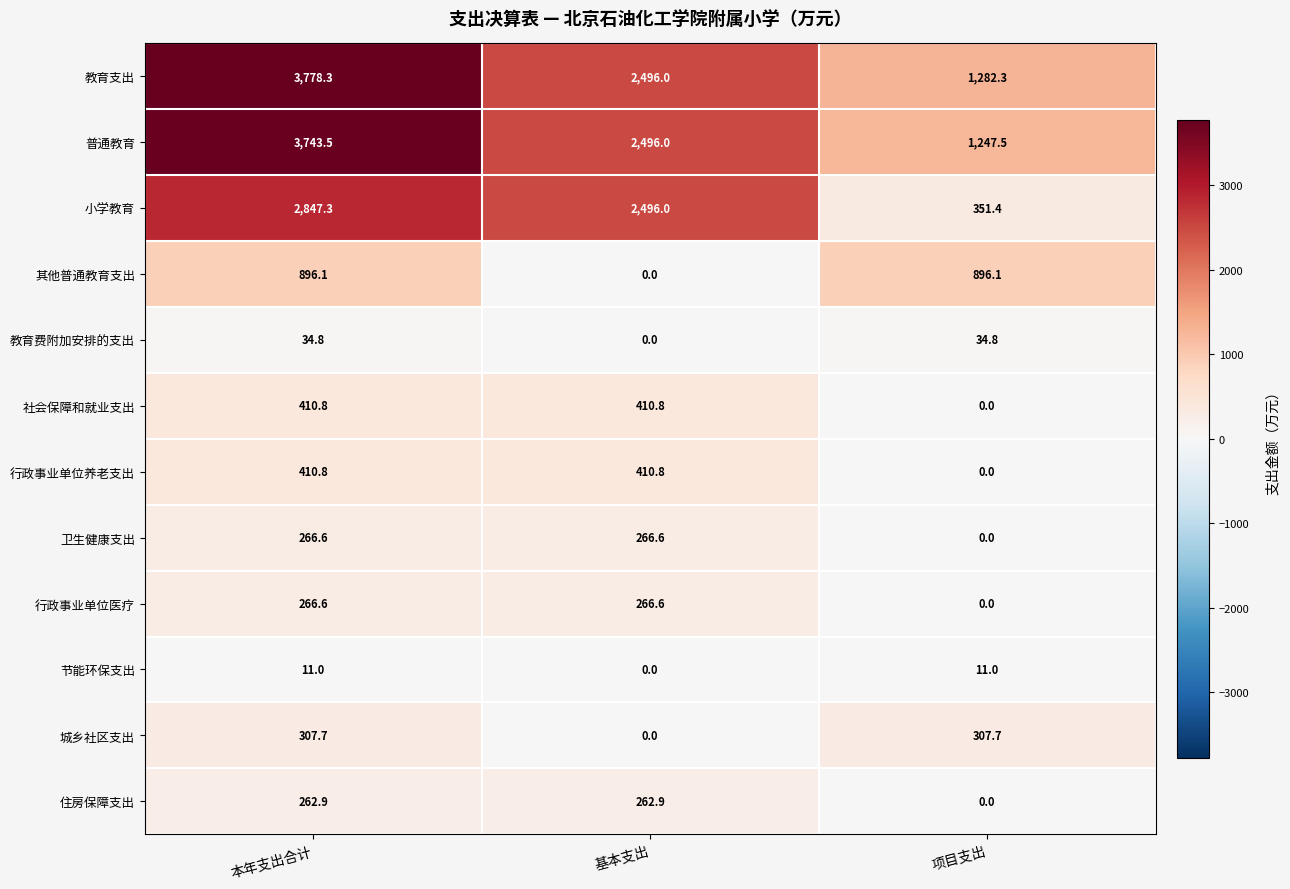

What is the maximum value shown in the chart?

3778.3